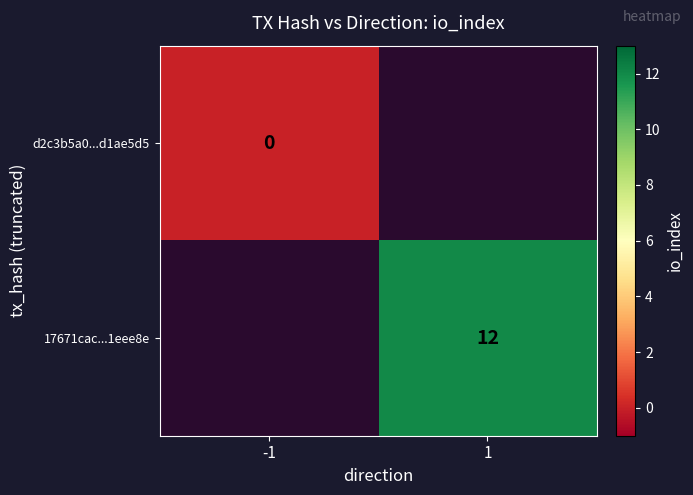

The value of 17671cac...1eee8e at 1 is 21. True or false?

False